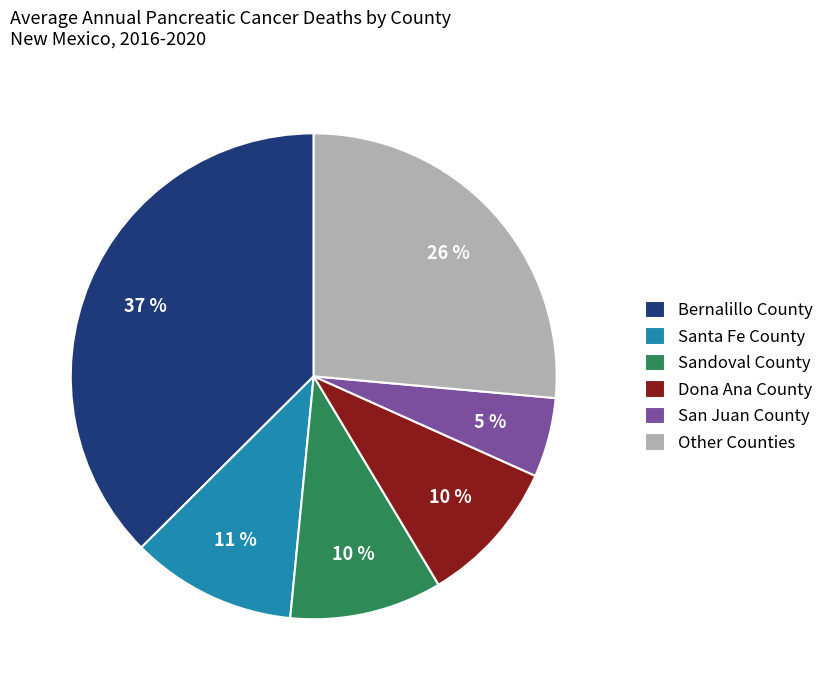

Does Santa Fe County represent more than half of the total?

No